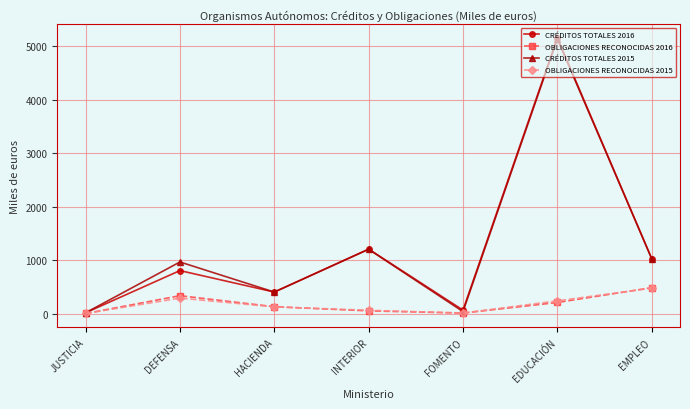

How many data points in CRÉDITOS TOTALES 2015 are less than 966?

3